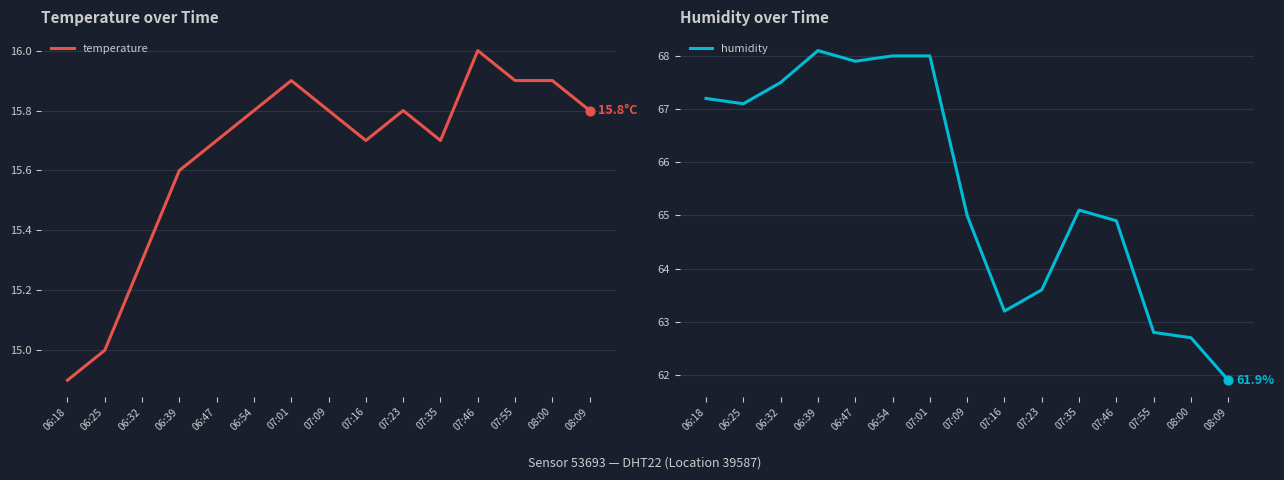

Which series contains the highest Y value?

humidity